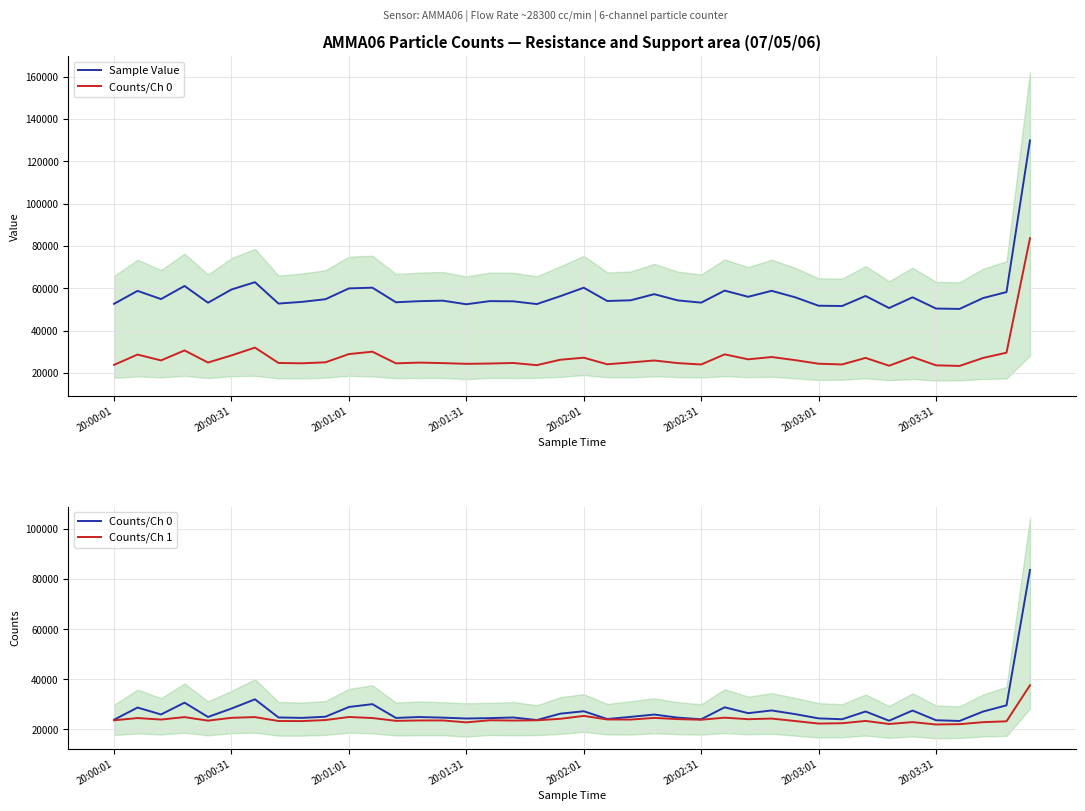

The value of Sample Value at 21 is 78155. True or false?

False